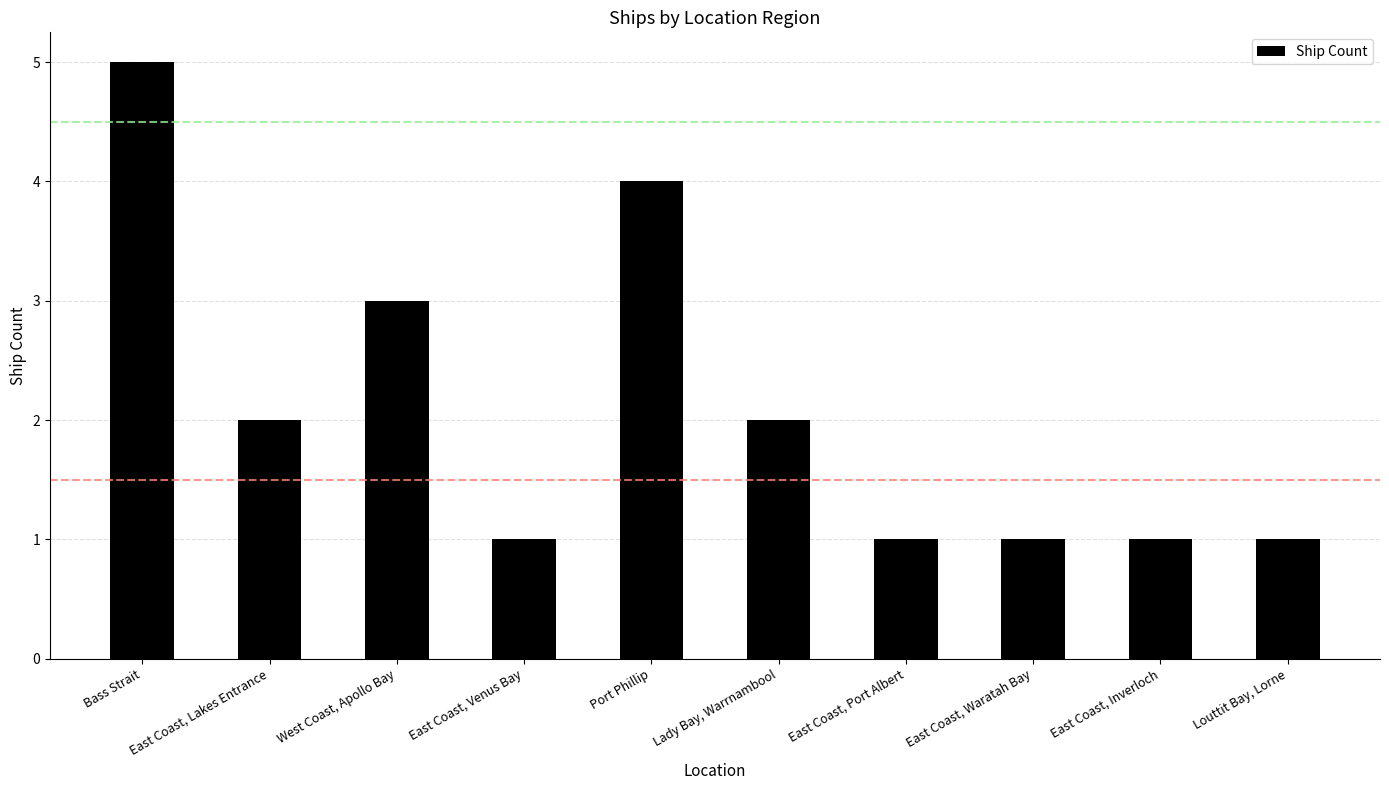

What is the difference between the values at Louttit Bay, Lorne and Port Phillip?

3